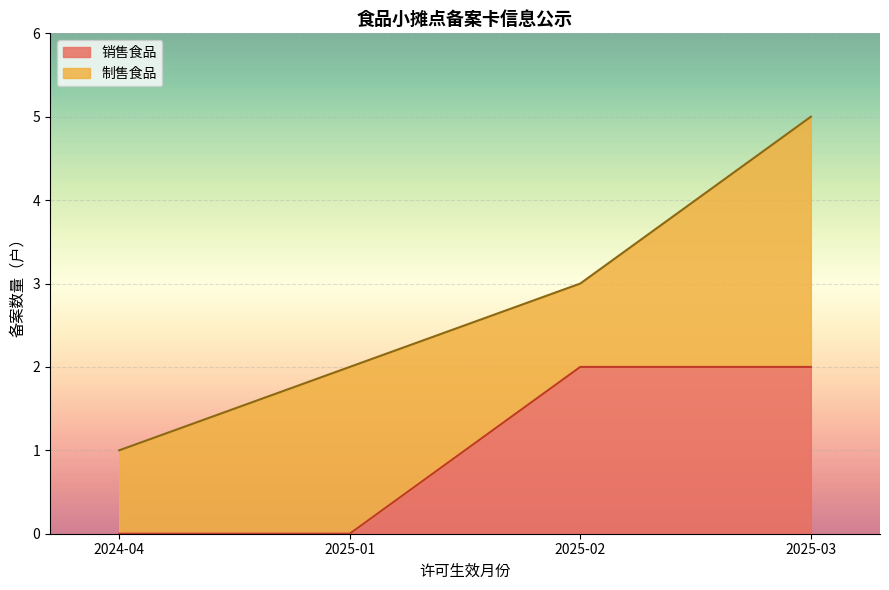

What is the average value?

1